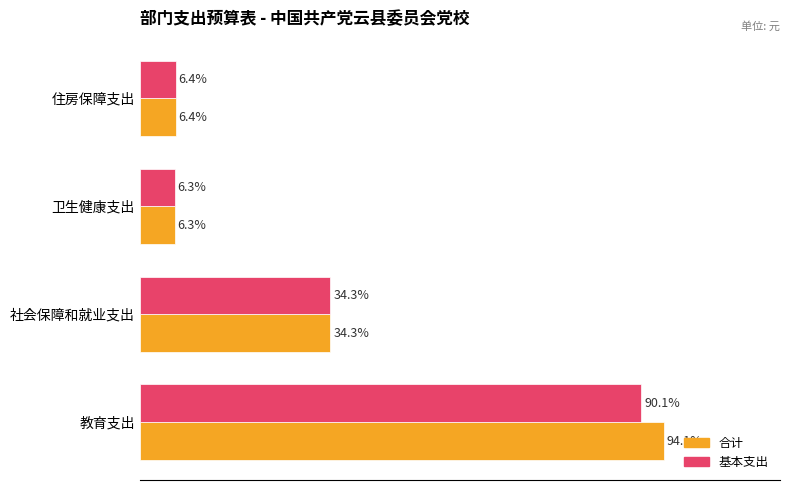

At which label does 基本支出 reach its minimum?

卫生健康支出